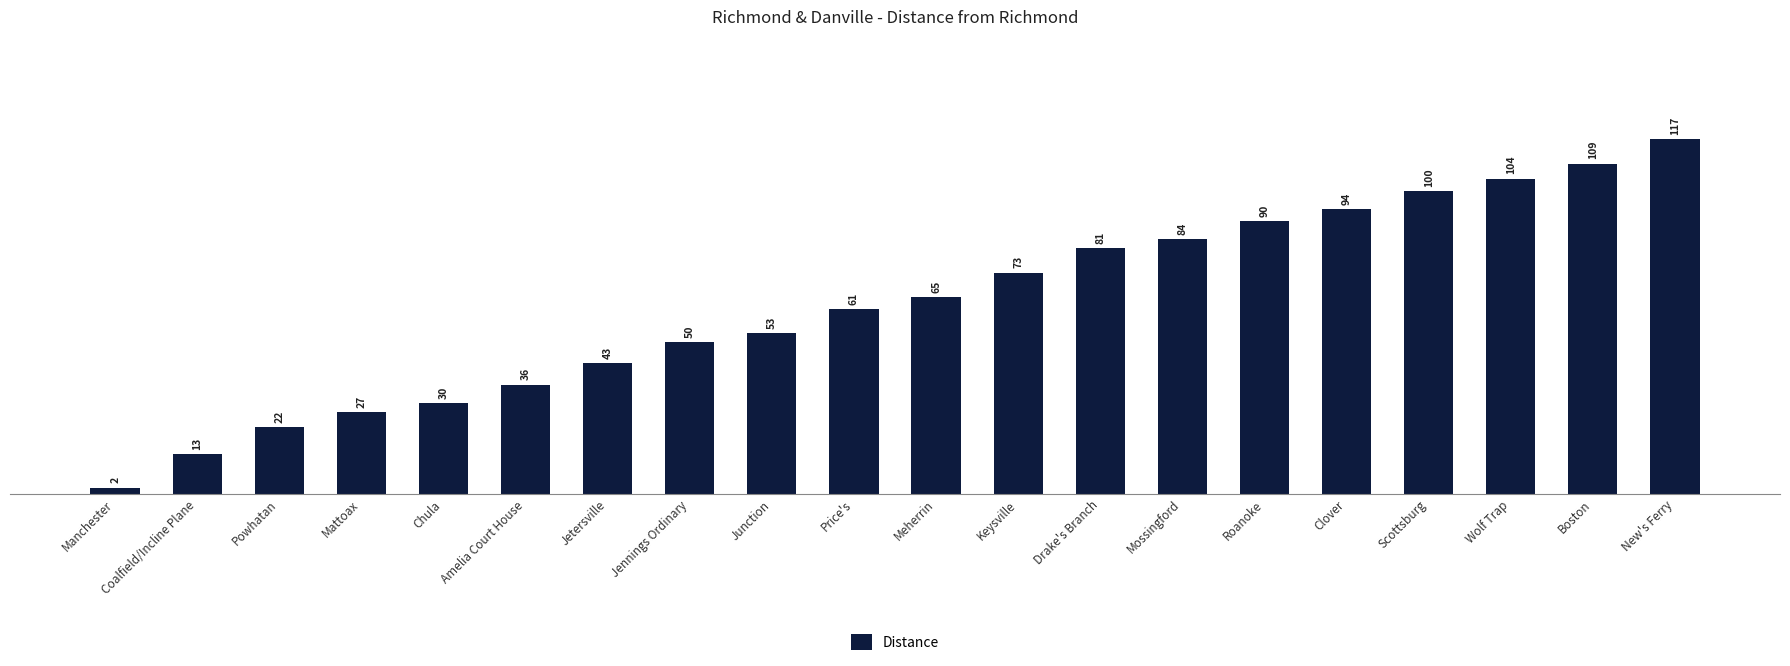

At which label is the value closest to 59?

Price's